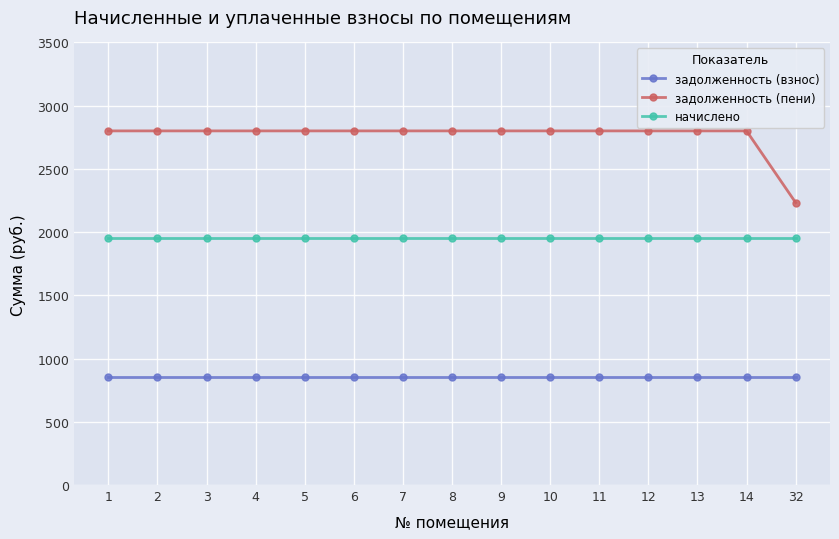

Reading left to right, list all the values displayed in this chart.

задолженность (взнос): 1=850.5	2=850.5	3=850.5	4=850.5	5=850.5	6=850.5	7=850.5	8=850.5	9=850.5	10=850.5	11=850.5	12=850.5	13=850.5	14=850.5	32=850.5
задолженность (пени): 1=2800.5	2=2800.5	3=2800.5	4=2800.5	5=2800.5	6=2800.5	7=2800.5	8=2800.5	9=2800.5	10=2800.5	11=2800.5	12=2800.5	13=2800.5	14=2800.5	32=2233.5
начислено: 1=1950.0	2=1950.0	3=1950.0	4=1950.0	5=1950.0	6=1950.0	7=1950.0	8=1950.0	9=1950.0	10=1950.0	11=1950.0	12=1950.0	13=1950.0	14=1950.0	32=1950.0